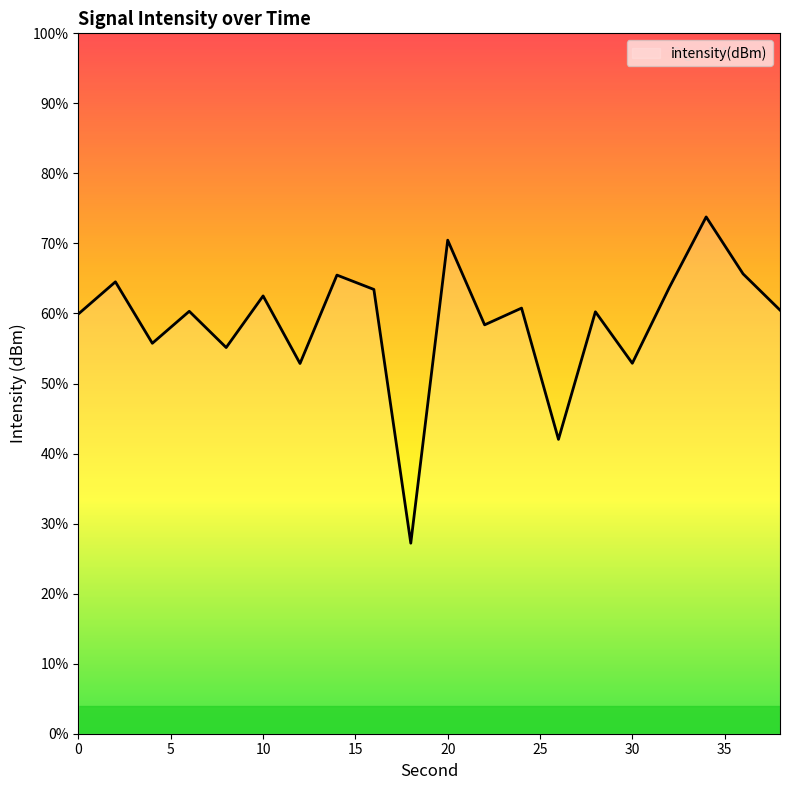

The value at 26 is -139.0. True or false?

True